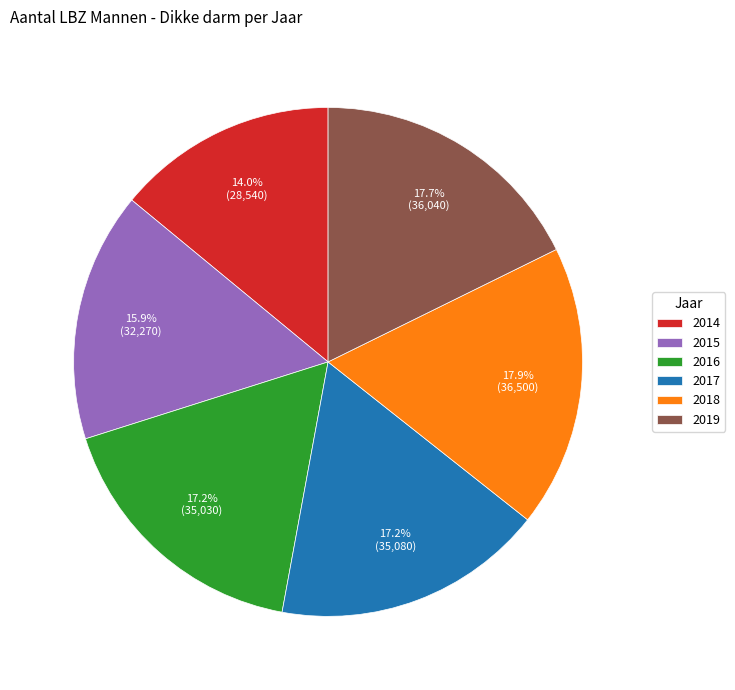

What is the ratio of the value at 2019 to the value at 2017?

1.0